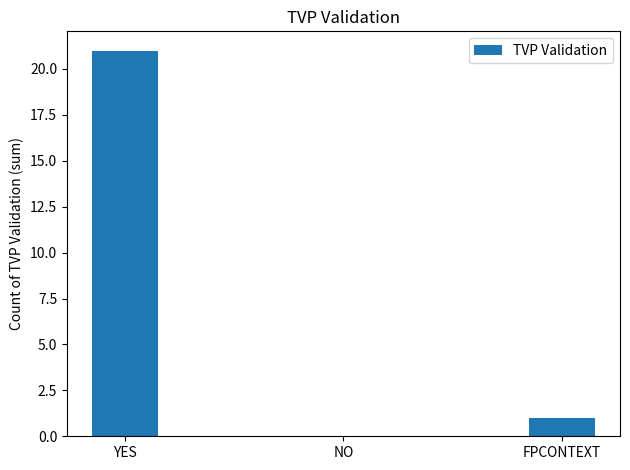

What is the sum of the values at NO and FPCONTEXT?

1